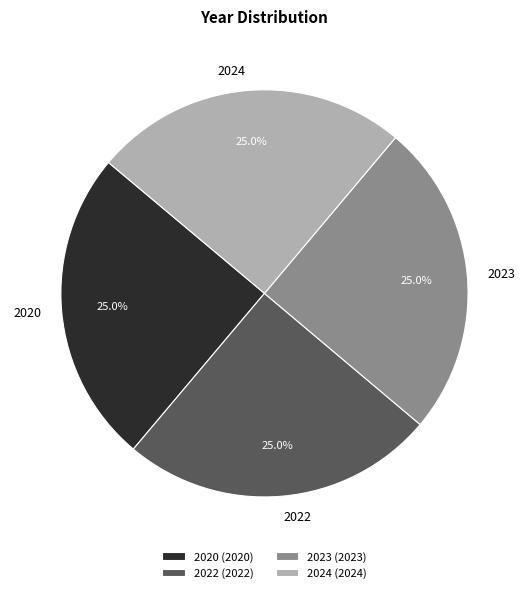

How many slices are in this pie chart?

4